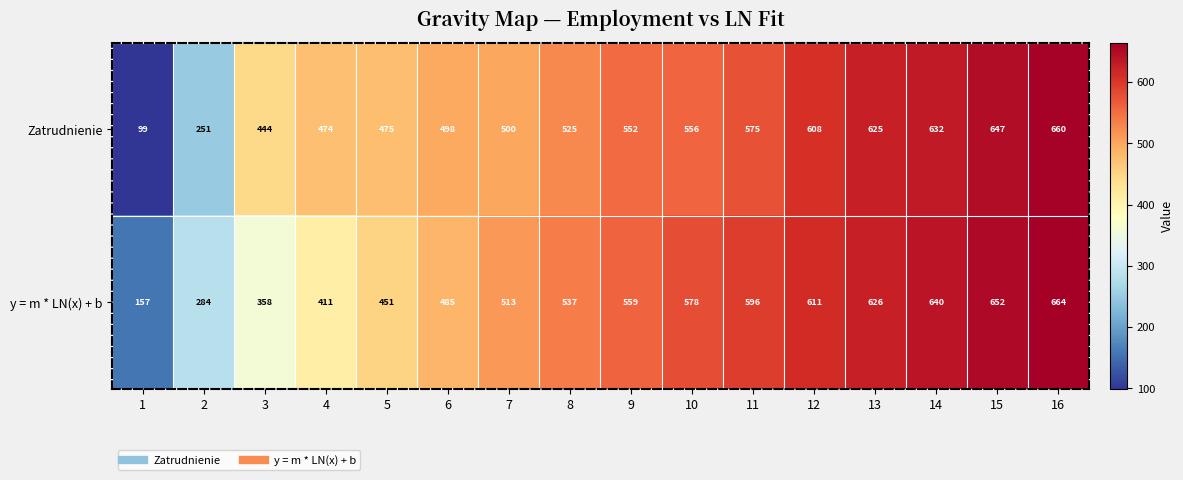

Between 4 and 5, which series saw the biggest shift?

y = m * LN(x) + b